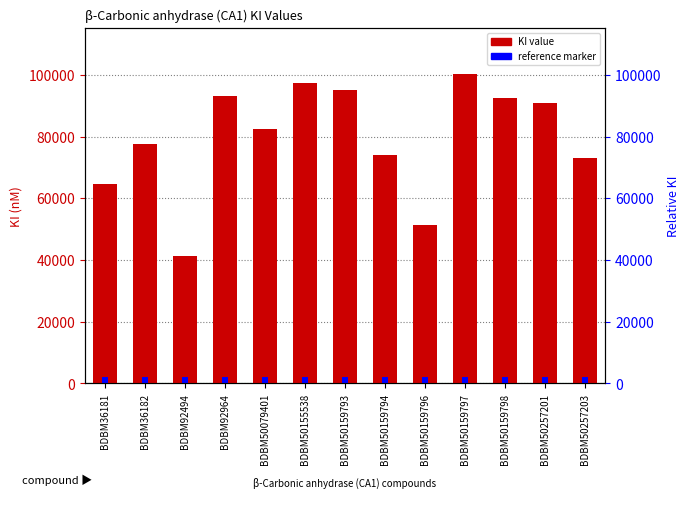

What is the minimum value shown in the chart?

41400